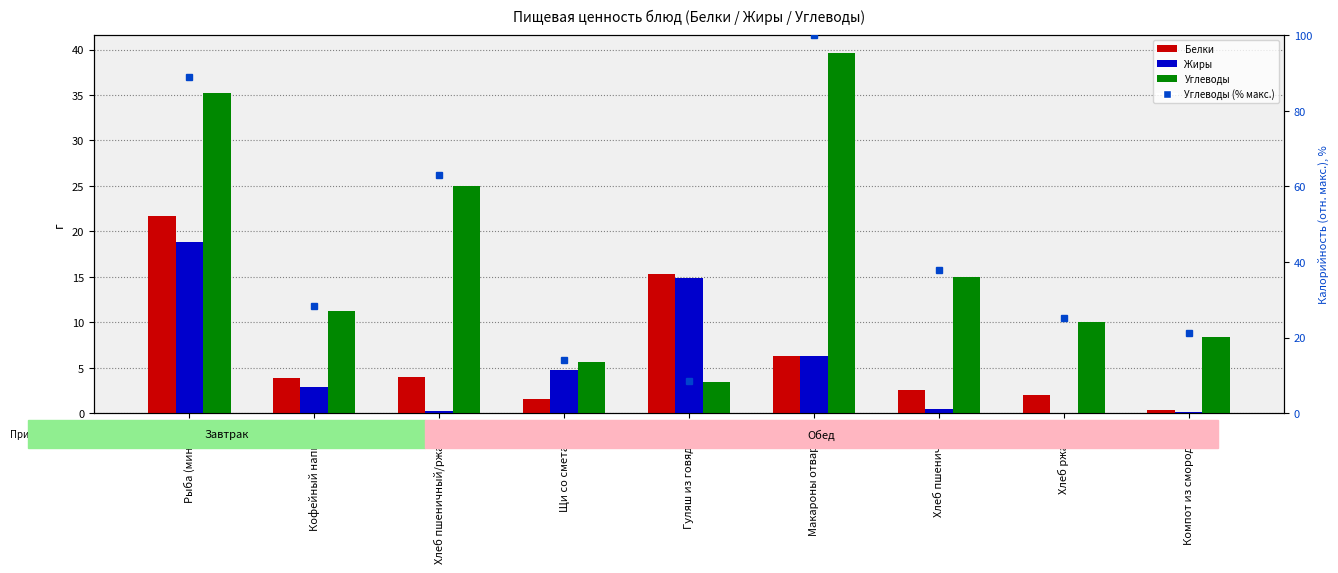

Which series has the largest range (max minus min)?

Углеводы (% макс.)